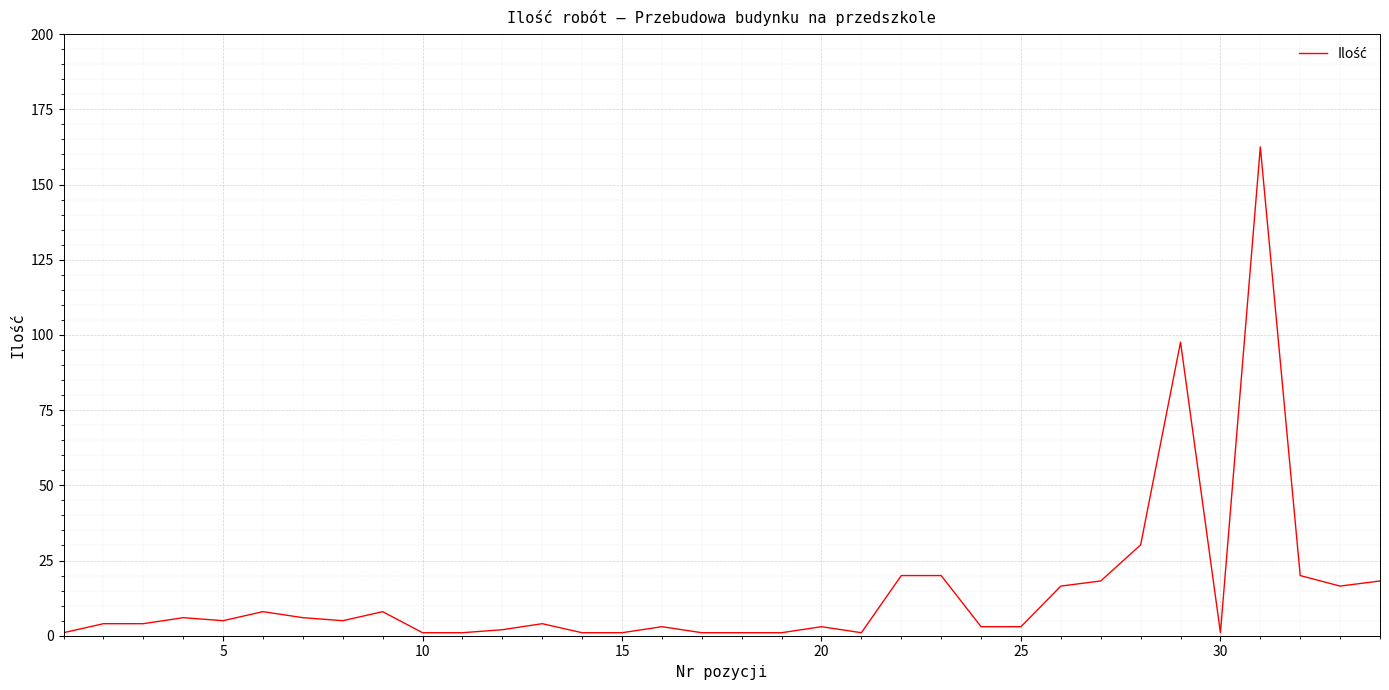

What is the difference between the second highest and minimum values?

96.6